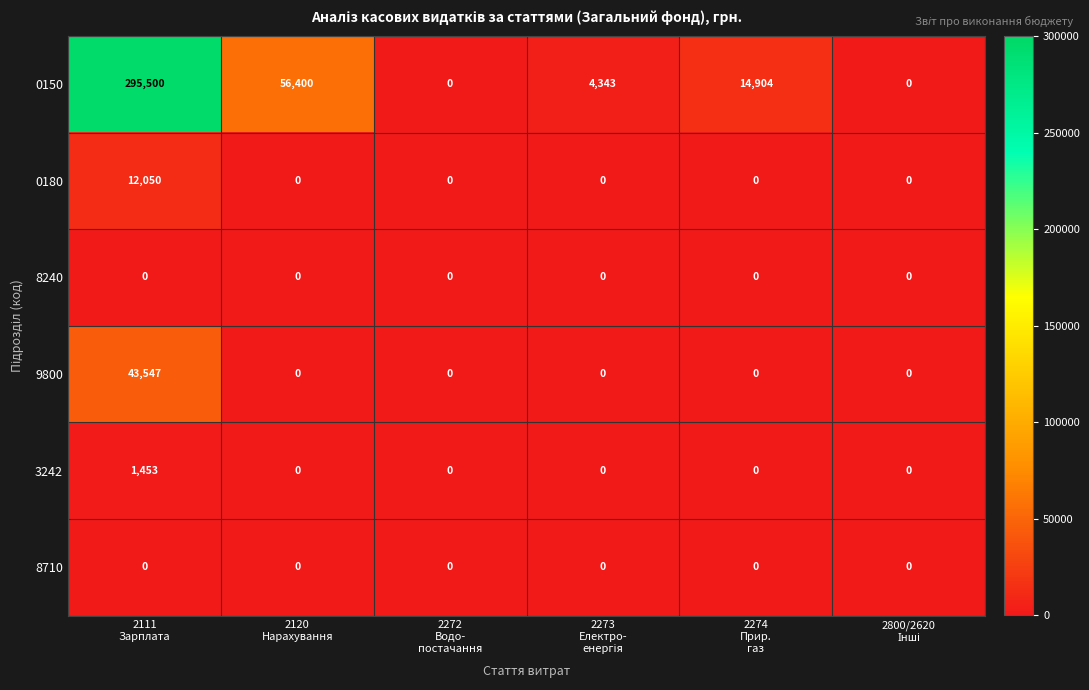

Which category has the highest value across all series?

2111
Зарплата